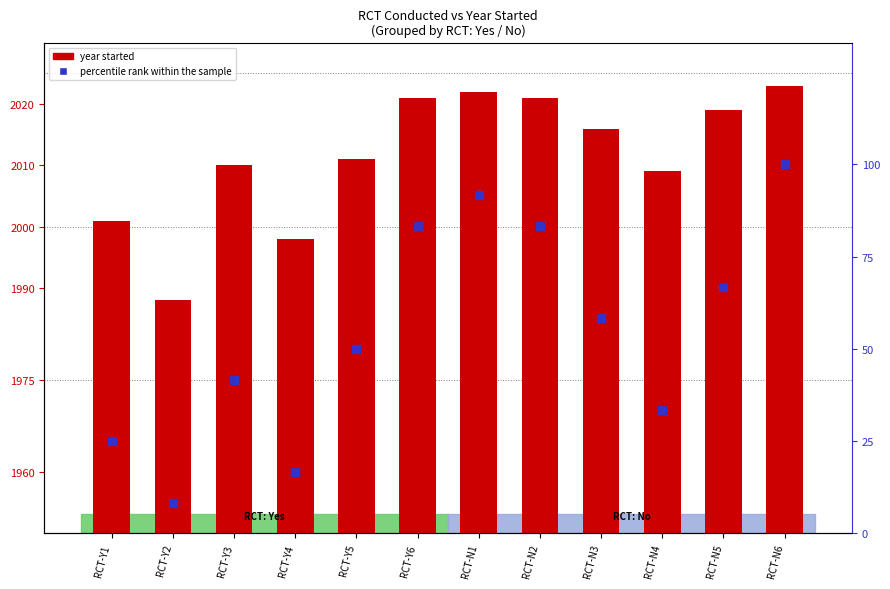

Which series has the widest spread of Y values?

percentile rank within the sample